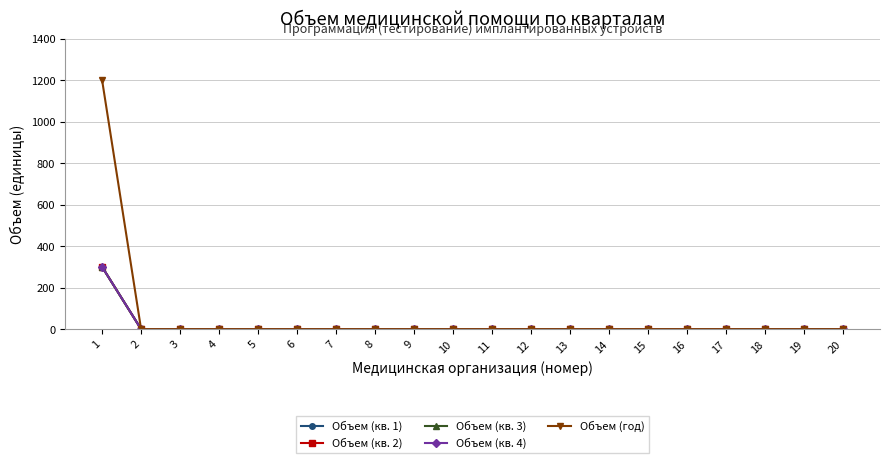

Which category has the lowest value across all series?

2